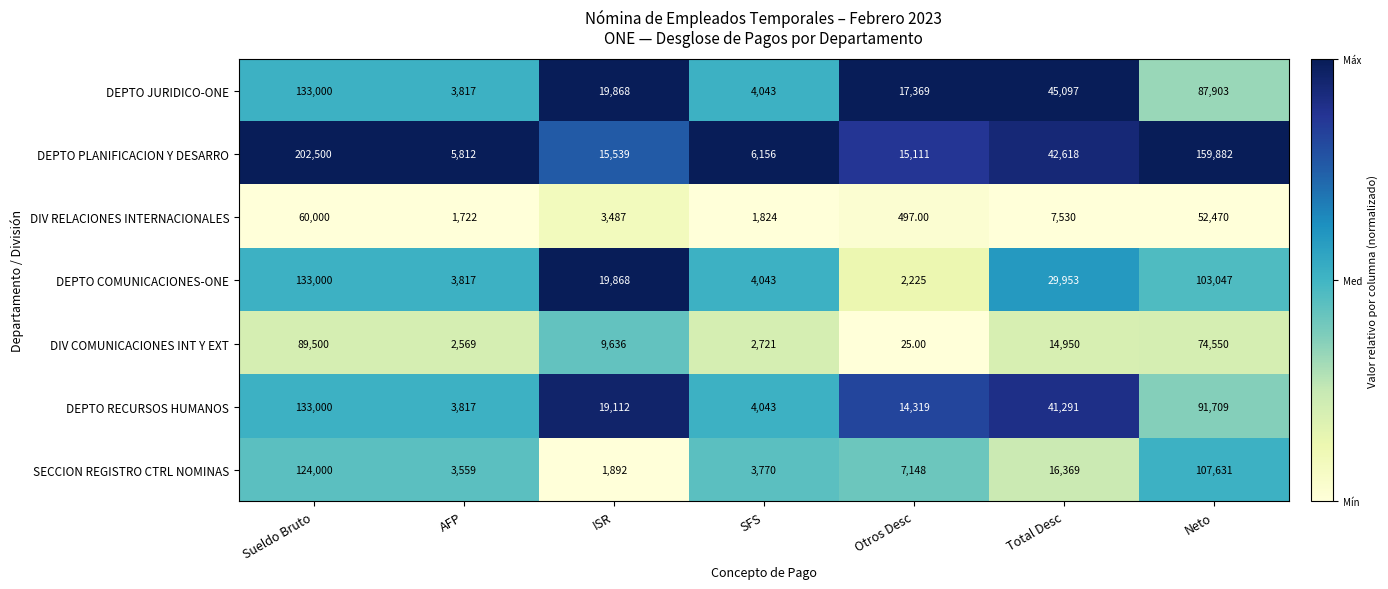

What is the total value across all series at ISR?

89402